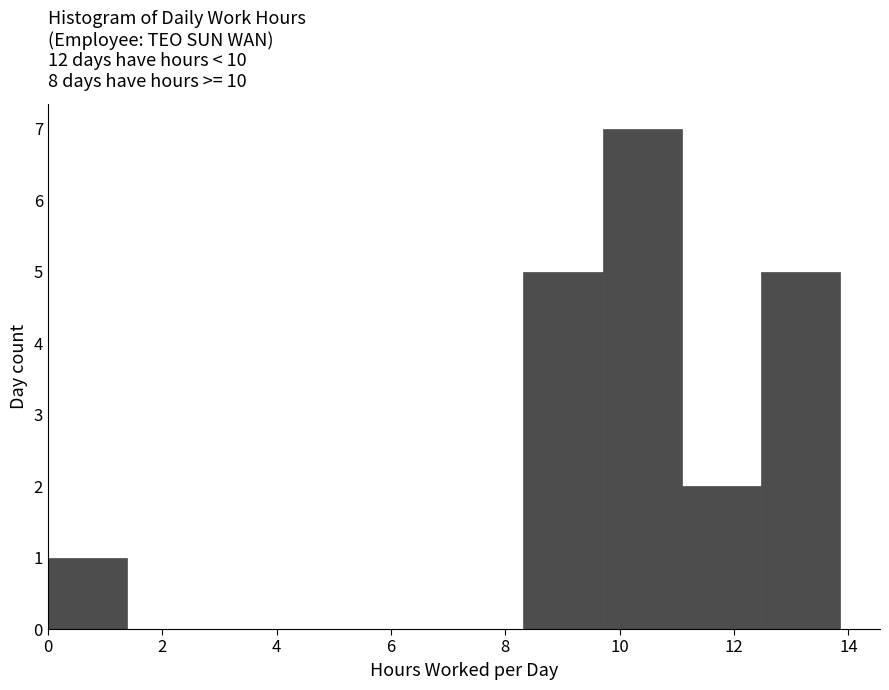

Reading left to right, transcribe this chart: for each bar, give the range it covers on the x-axis and its height. Neither the bar edges nor the heights are printed on the chart, so give them approximately, as read against the axes.

0.0 to 1.4: 1
1.4 to 2.8: 0
2.8 to 4.2: 0
4.2 to 5.6: 0
5.6 to 7.0: 0
7.0 to 8.4: 0
8.4 to 9.8: 5
9.8 to 11.0: 7
11.0 to 12.4: 2
12.4 to 13.8: 5